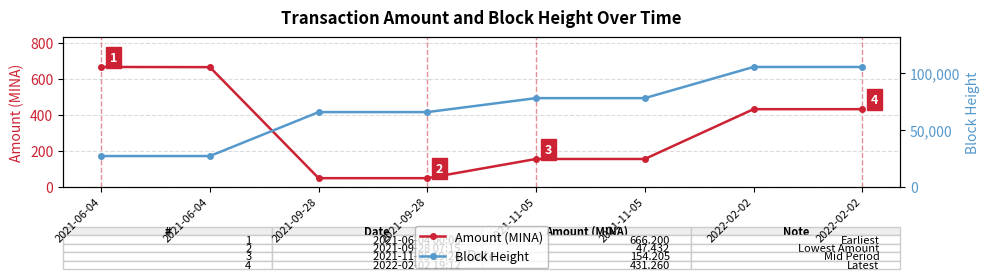

List the series in order of their peak value, highest first.

Block Height, Amount (MINA)